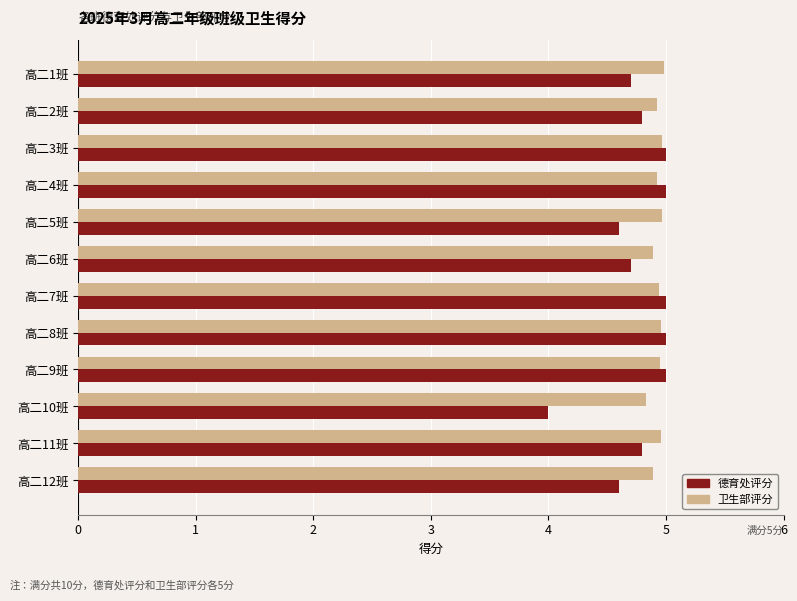

What is the difference between the second highest and second lowest values in the 德育处评分 series?

0.4